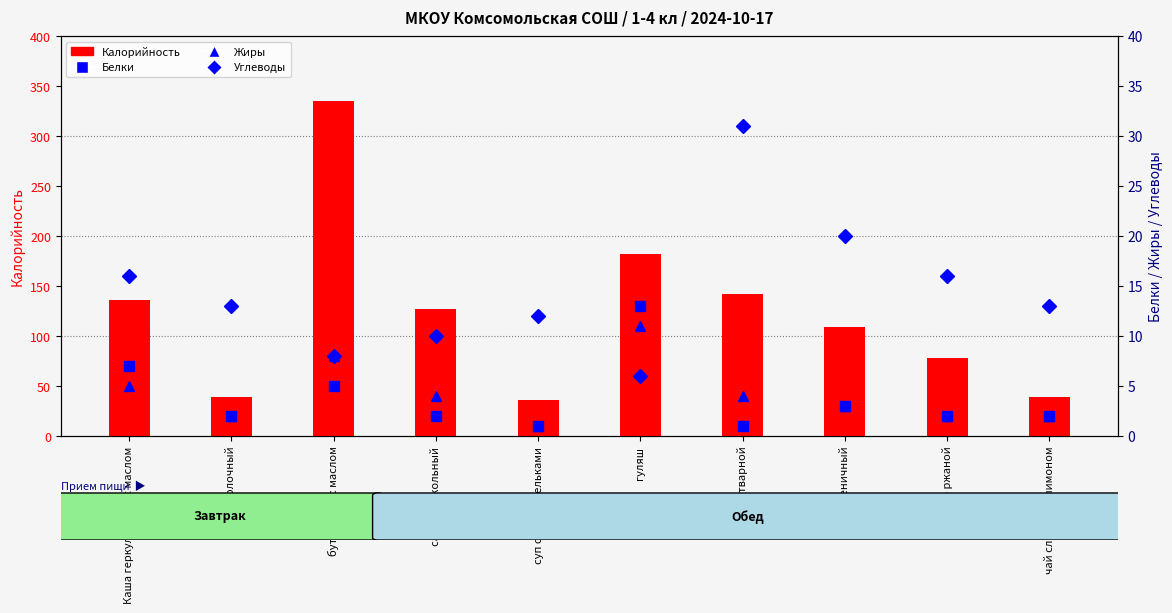

At how many categories does at least one series exceed 305?

1